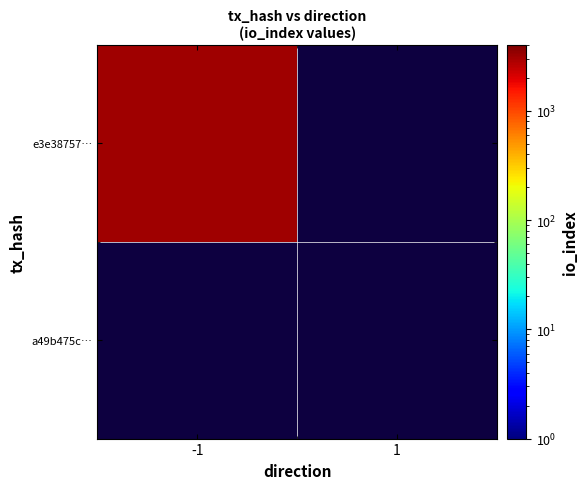

At how many categories does at least one series exceed 1430?

1